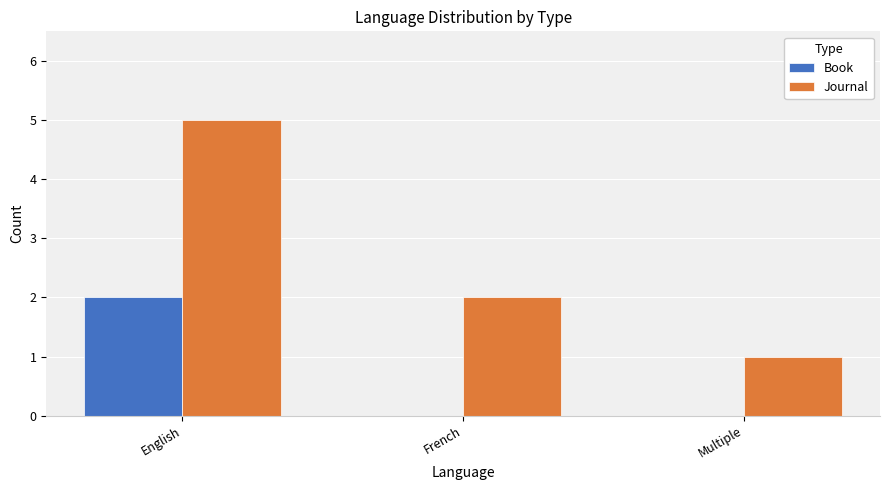

What is the total value across all series at French?

2